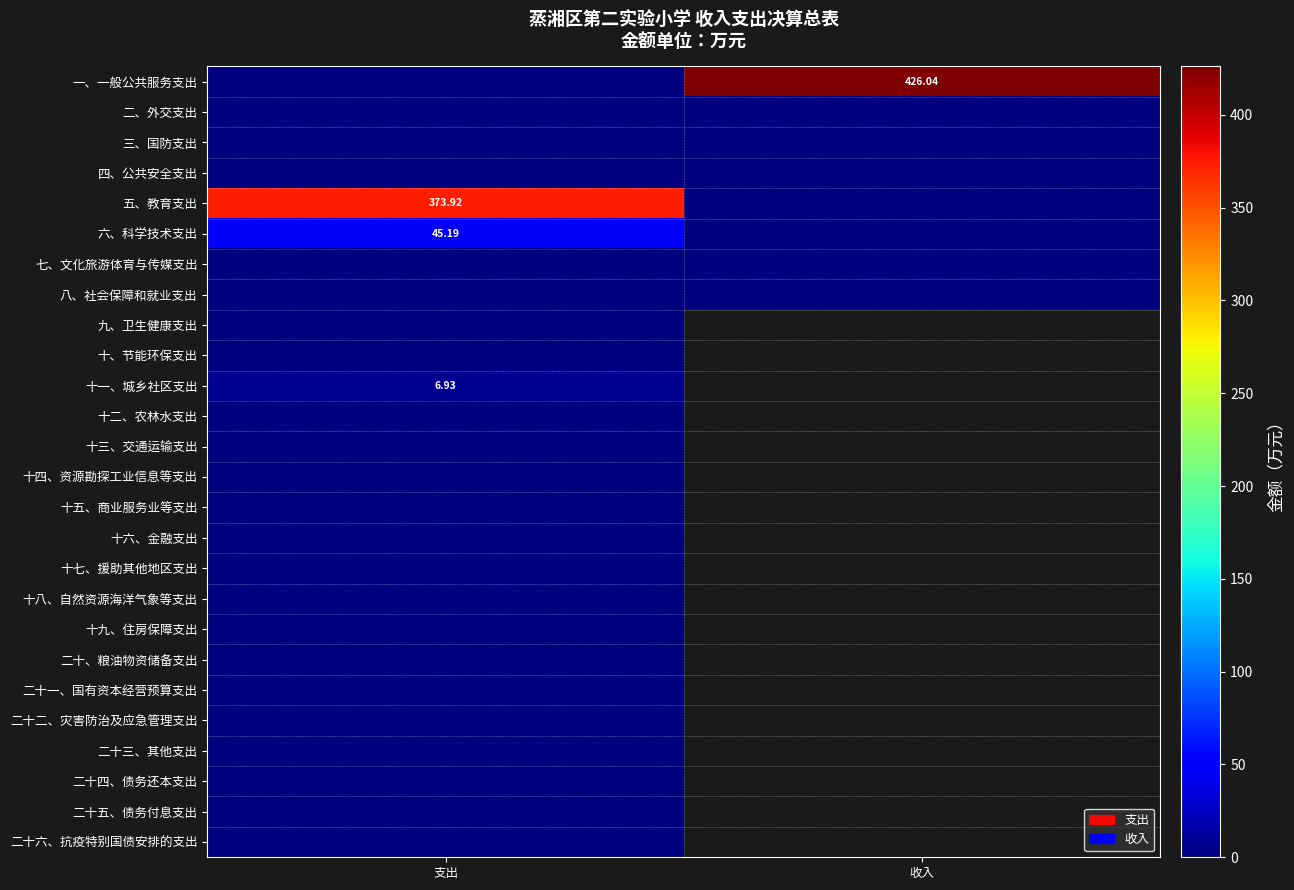

Where does the 五、教育支出 series first go above 373?

支出